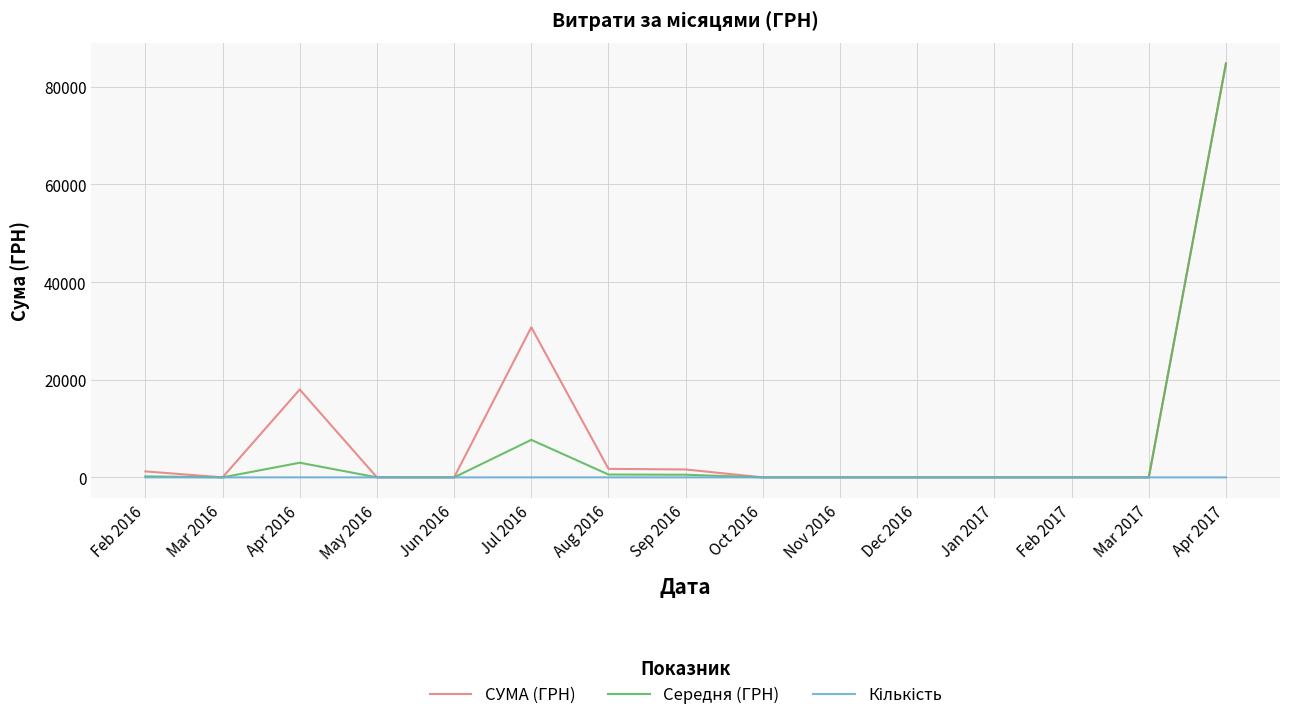

At which category is the sum across all series the highest?

Apr 2017